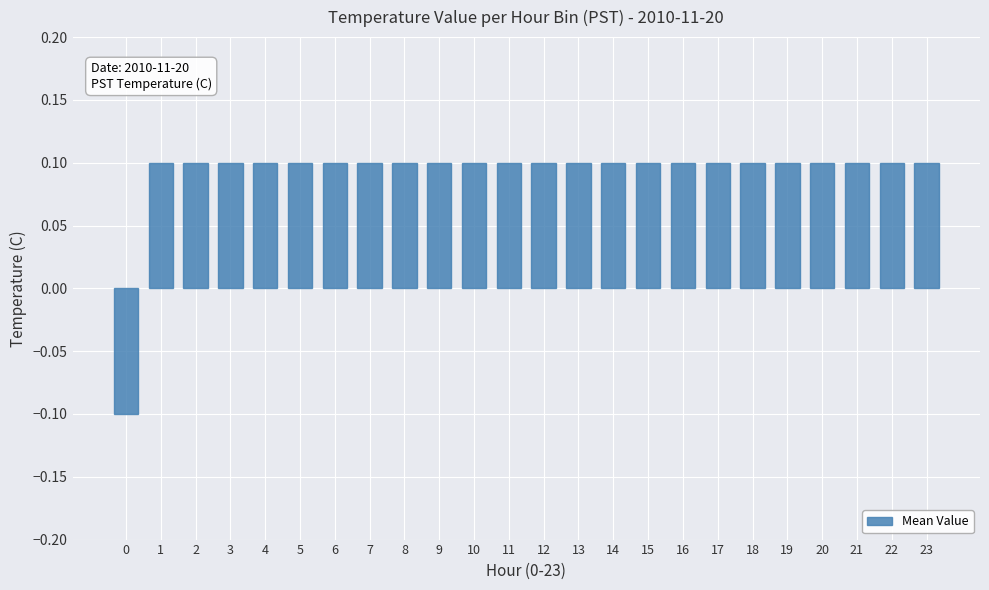

Reading right to left, list all the values displayed in this chart.

0.1	0.1	0.1	0.1	0.1	0.1	0.1	0.1	0.1	0.1	0.1	0.1	0.1	0.1	0.1	0.1	0.1	0.1	0.1	0.1	0.1	0.1	0.1	-0.1